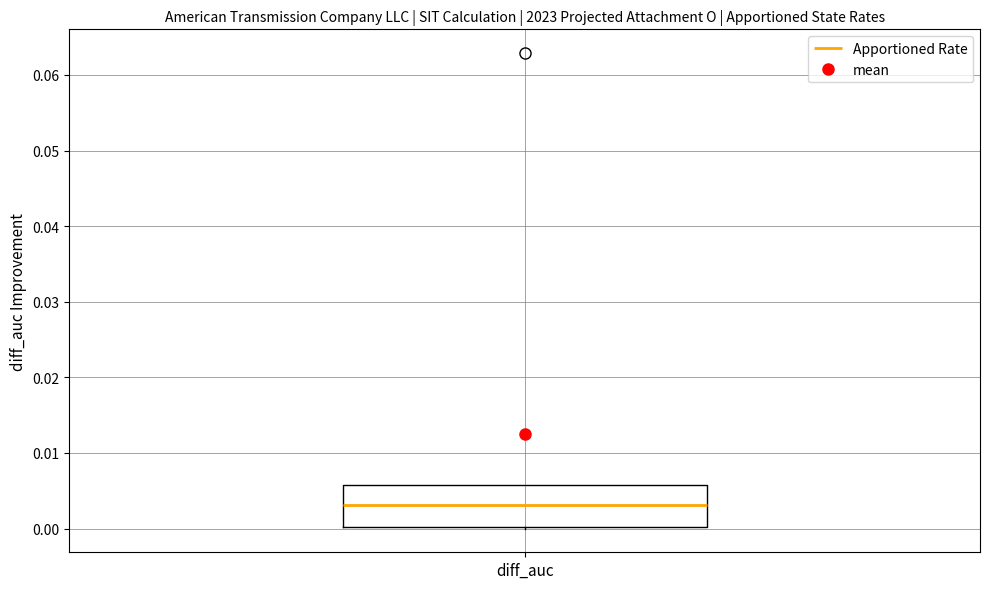

Transcribe this box plot: give where the median line is, the range the box spans, and where the two whiskers end, as read against the y-axis. The values are not printed on the chart, so give them approximately, as read against the axis.

median 0.003, box 0.000 to 0.006, whiskers 0.000 to 0.006